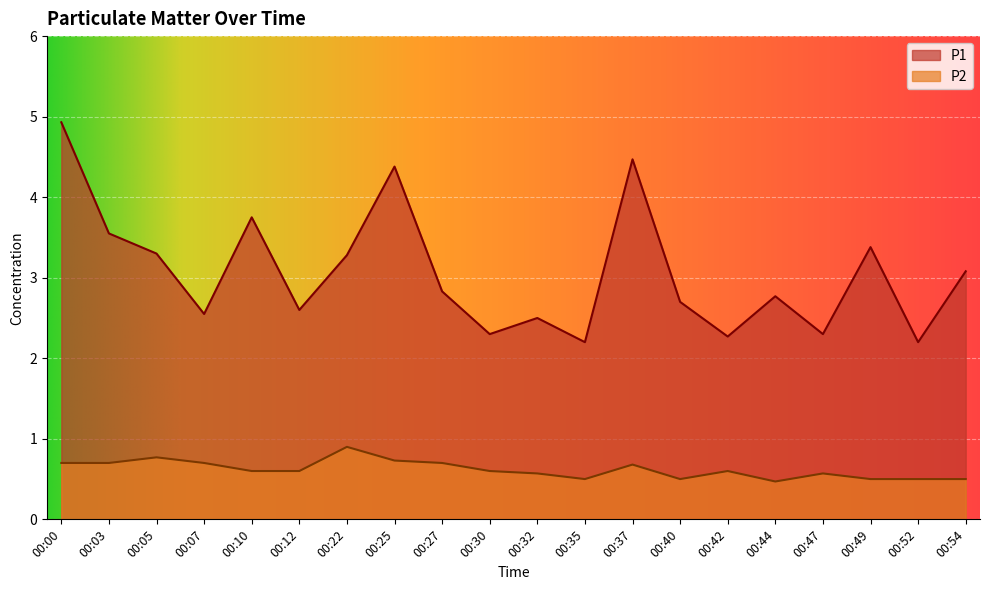

Reading left to right, transcribe all the data shown in this chart.

P1: 00:00=4.9	00:03=3.5	00:05=3.3	00:07=2.5	00:10=3.8	00:12=2.6	00:22=3.3	00:25=4.4	00:27=2.8	00:30=2.3	00:32=2.5	00:35=2.2	00:37=4.5	00:40=2.7	00:42=2.3	00:44=2.8	00:47=2.3	00:49=3.4	00:52=2.2	00:54=3.1
P2: 00:00=0.7	00:03=0.7	00:05=0.8	00:07=0.7	00:10=0.6	00:12=0.6	00:22=0.9	00:25=0.7	00:27=0.7	00:30=0.6	00:32=0.6	00:35=0.5	00:37=0.7	00:40=0.5	00:42=0.6	00:44=0.5	00:47=0.6	00:49=0.5	00:52=0.5	00:54=0.5